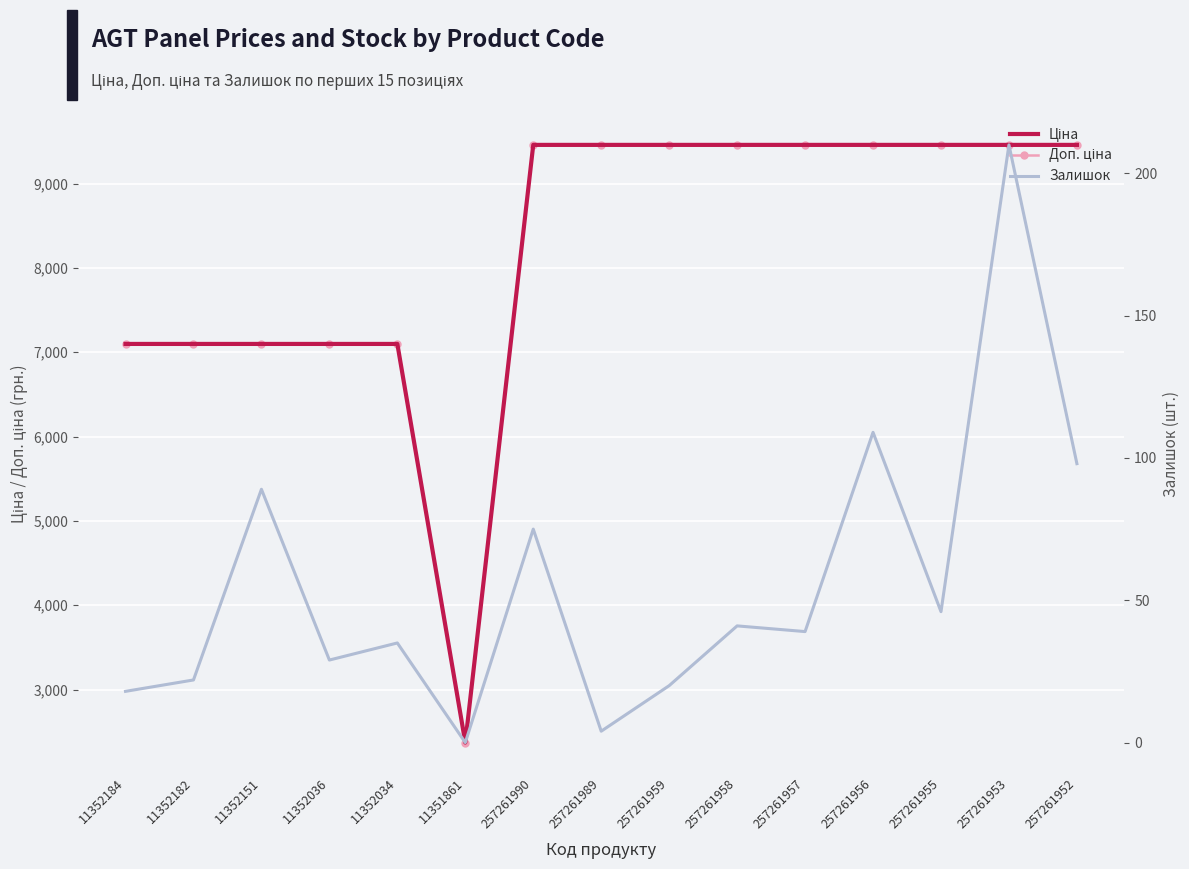

What is the average value of the Доп. ціна series?

8199.7